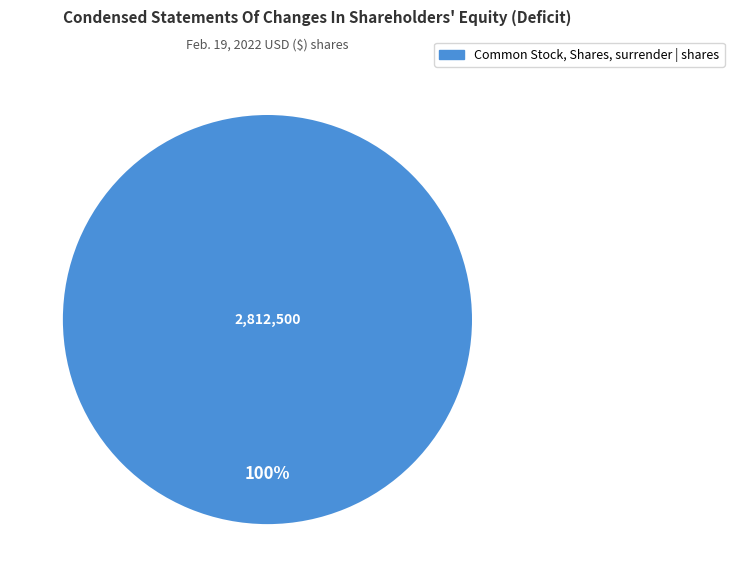

Is there any slice that represents more than half of the pie?

Yes